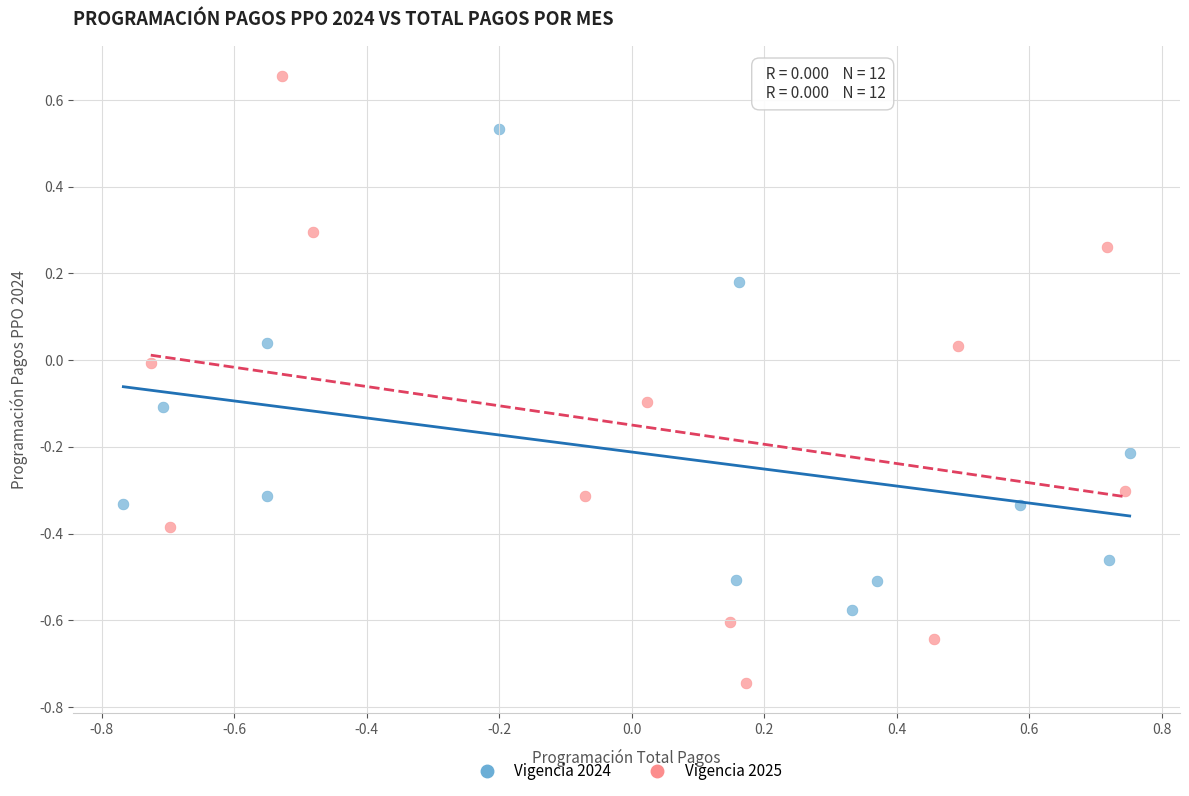

Which series contains the lowest Y value?

Vigencia 2025